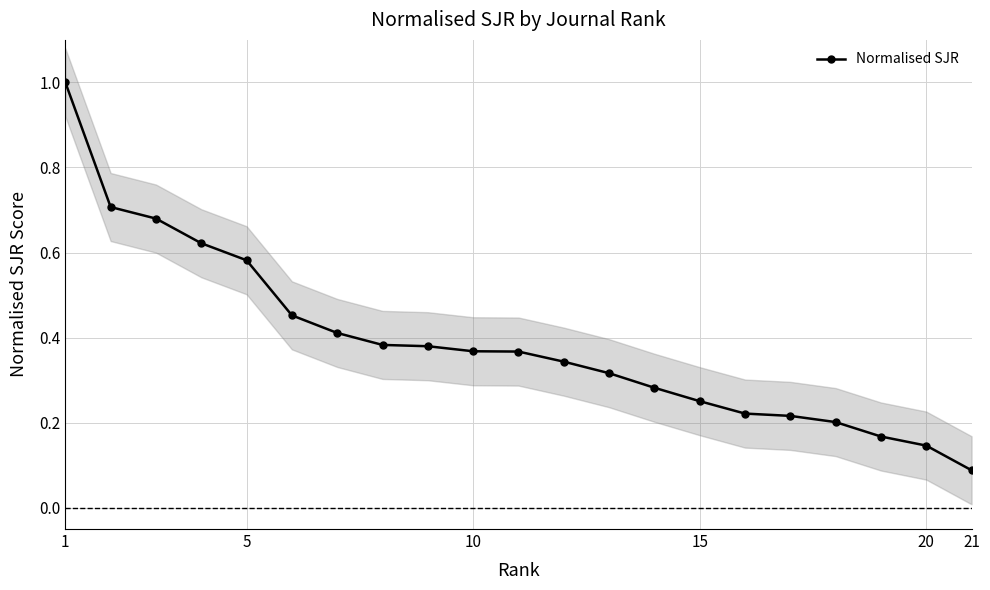

Does the chart display data point markers on the line(s)?

Yes